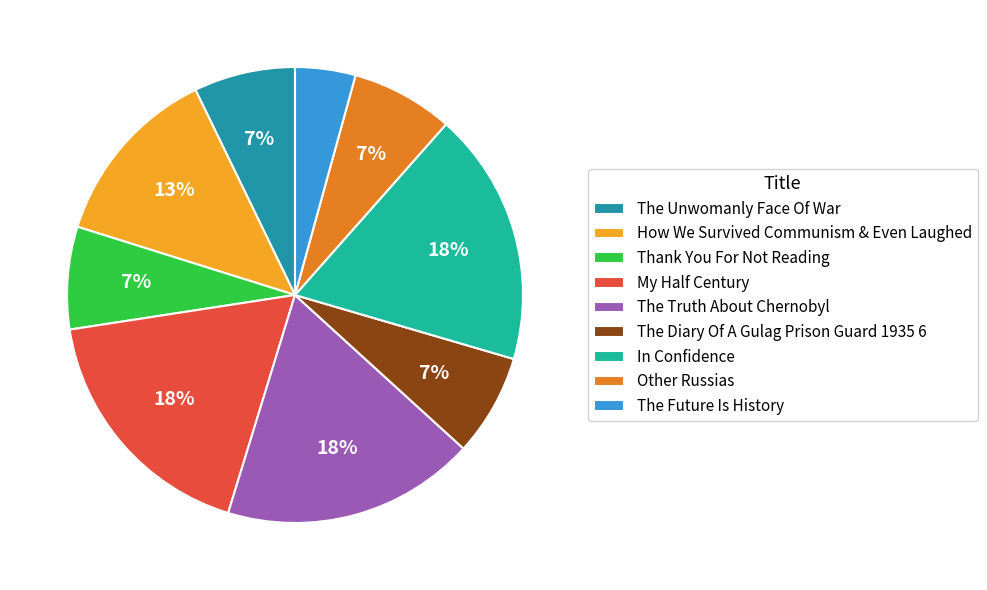

To the nearest percent, what is the average slice percentage?

11%